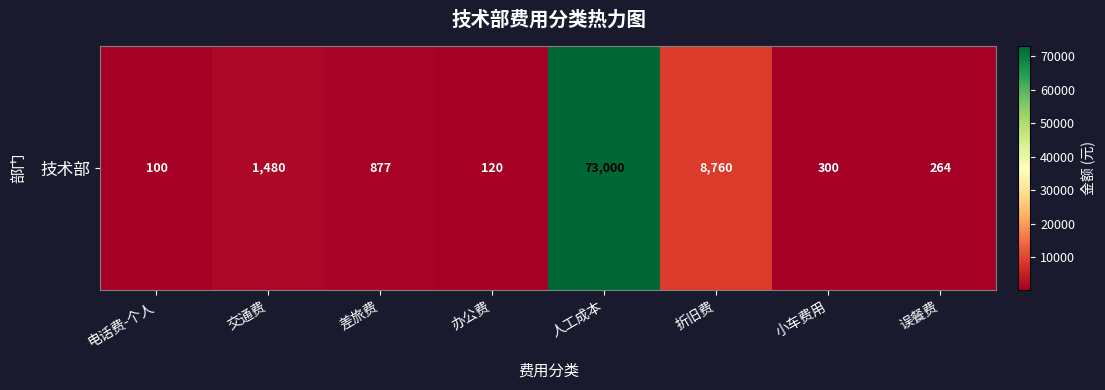

Which has a higher value, 折旧费 or 人工成本?

人工成本